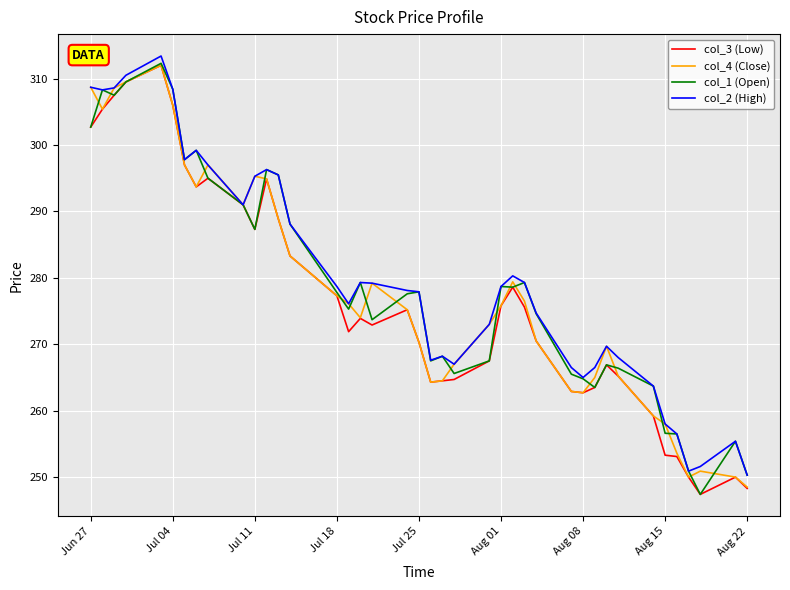

Does the chart display data point markers on the line(s)?

No